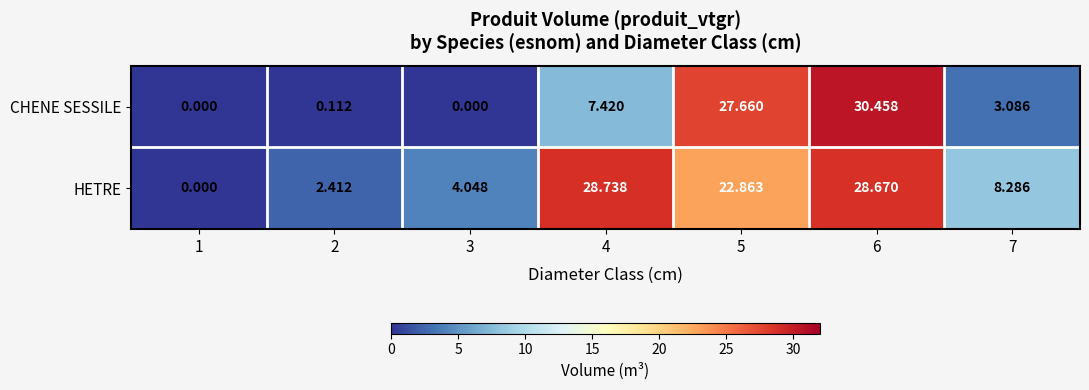

Is the value of HETRE at 7 greater than the value of CHENE SESSILE at 4?

Yes